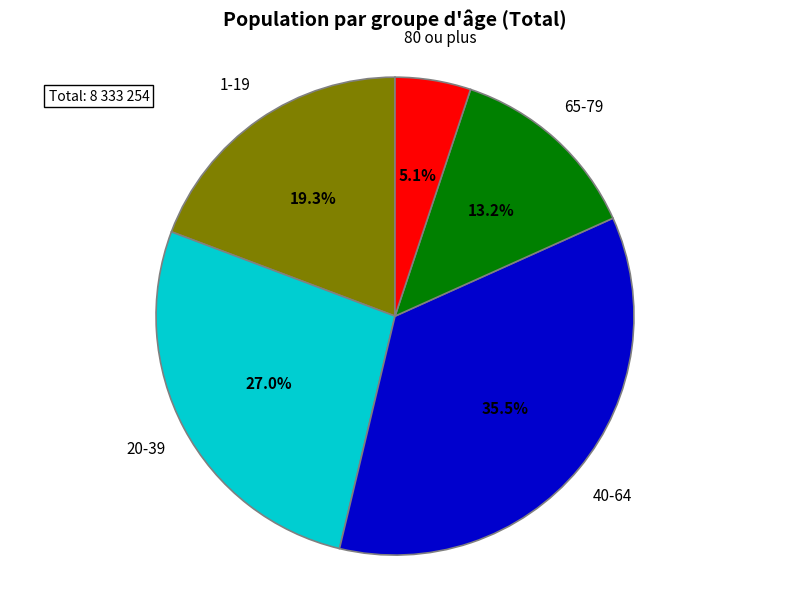

Approximately how many times larger is the value at 80 ou plus compared to 20-39?

0.2